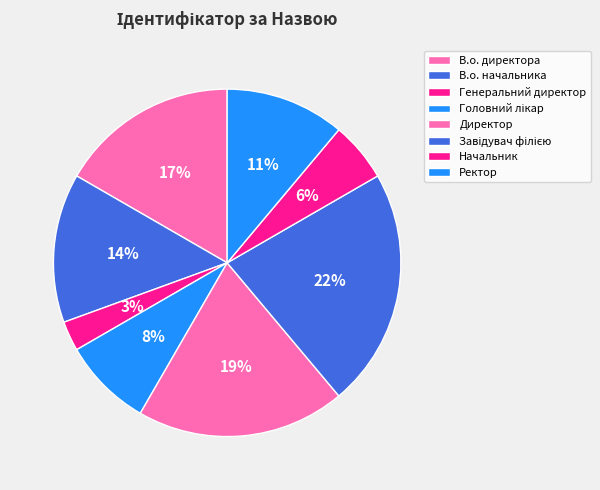

To the nearest percent, what is the average slice percentage?

12%